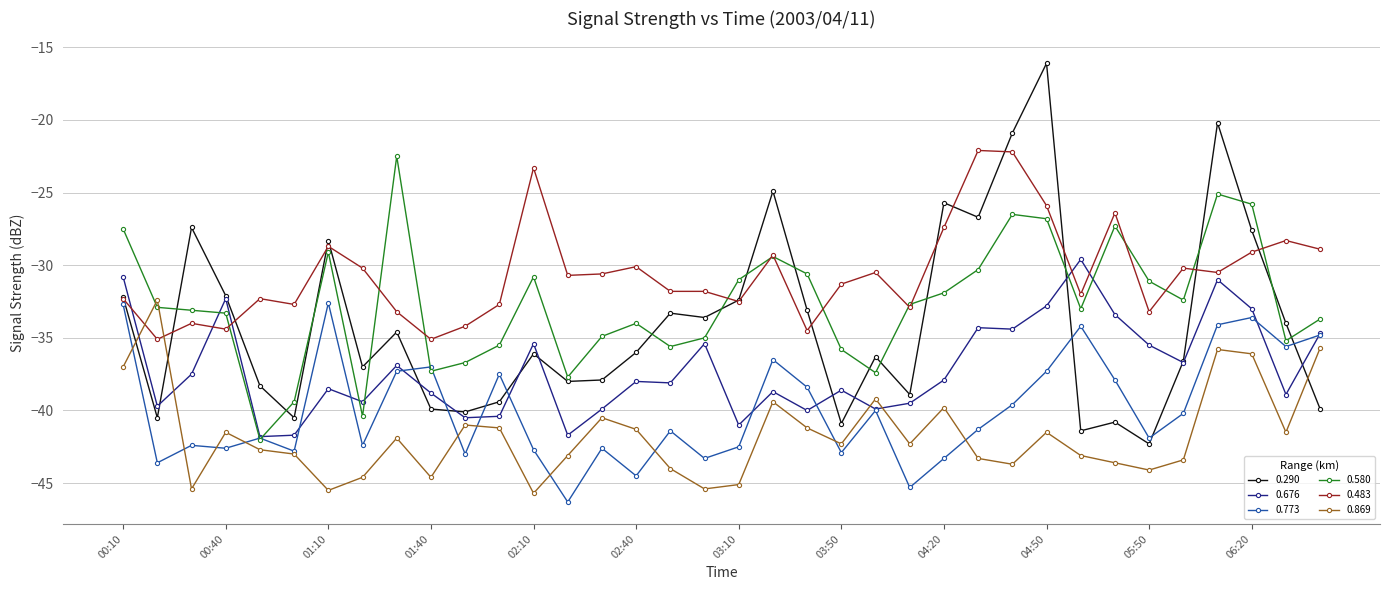

What is the maximum value for 0.580?

-22.5